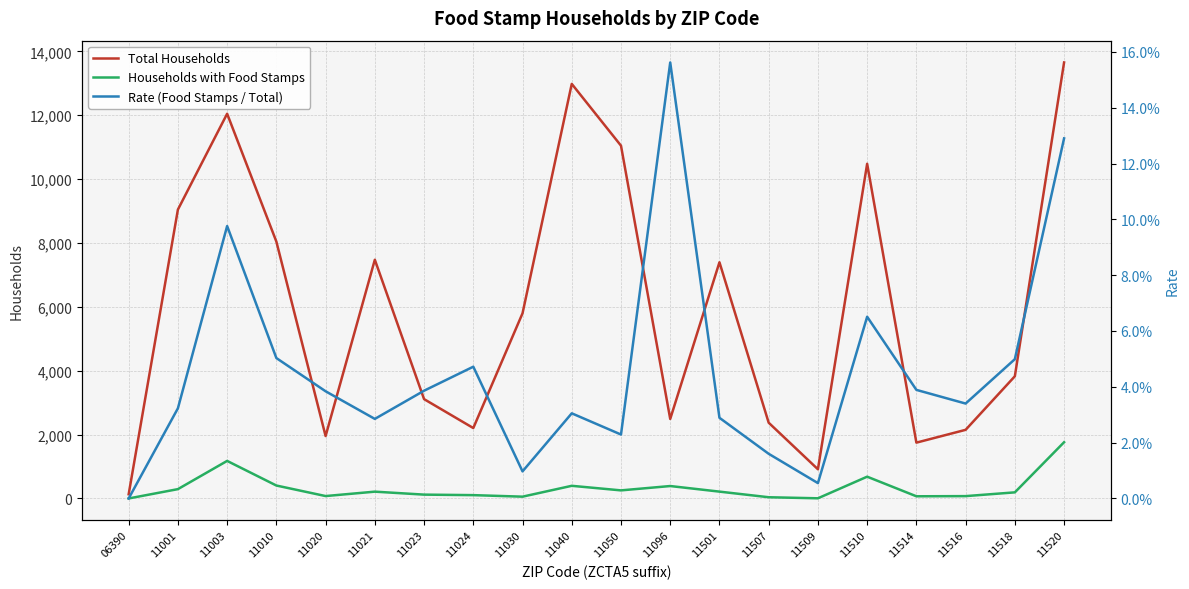

Reading right to left, list all the values displayed in this chart.

Total Households: 13654.0	3826.0	2149.0	1748.0	10481.0	914.0	2372.0	7397.0	2490.0	11048.0	12983.0	5798.0	2205.0	3111.0	7476.0	1955.0	8044.0	12048.0	9047.0	132.0
Households with Food Stamps: 1761.0	191.0	73.0	68.0	682.0	5.0	38.0	214.0	389.0	253.0	396.0	56.0	104.0	120.0	213.0	75.0	405.0	1176.0	292.0	0.0
Rate (Food Stamps / Total): 0.1	0.0	0.0	0.0	0.1	0.0	0.0	0.0	0.2	0.0	0.0	0.0	0.0	0.0	0.0	0.0	0.1	0.1	0.0	0.0